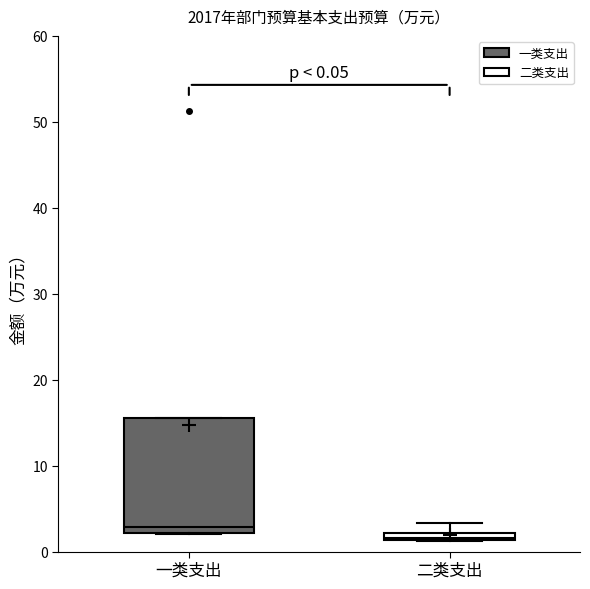

Comparing the boxes themselves (not the whiskers), which one is the tallest?

一类支出